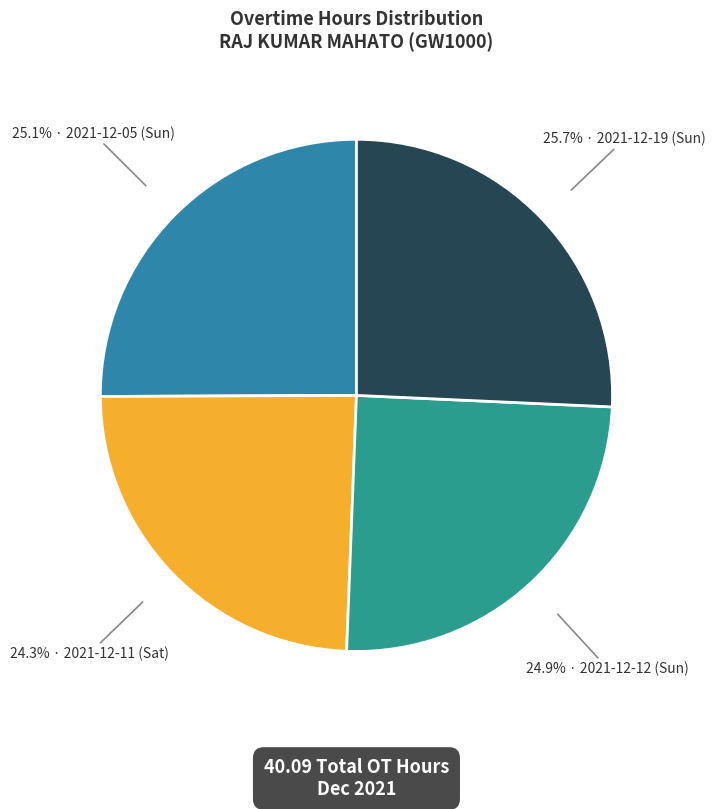

What is the smallest slice in the pie chart?

2021-12-11 (Sat)